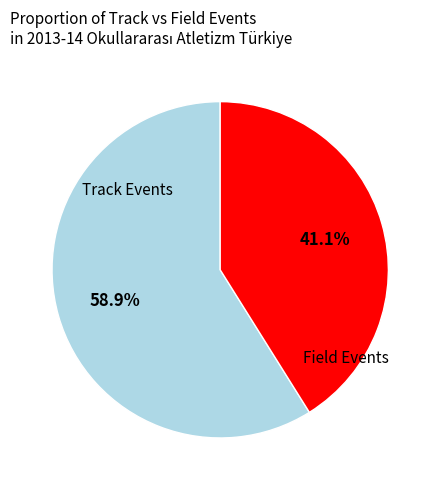

Is there any slice that represents more than half of the pie?

Yes